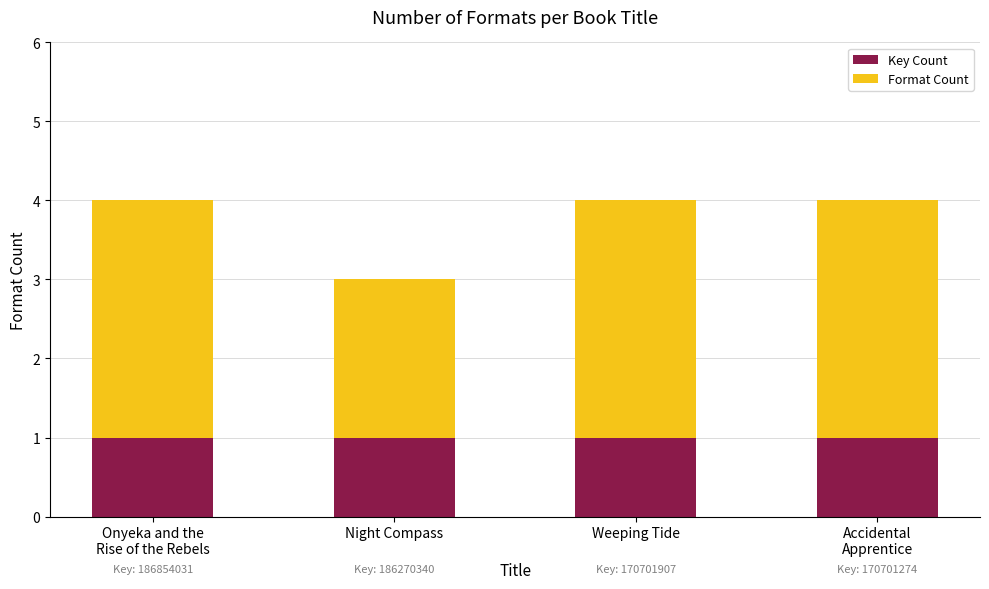

The Key Count series shows 1 at Night Compass. True or false?

True